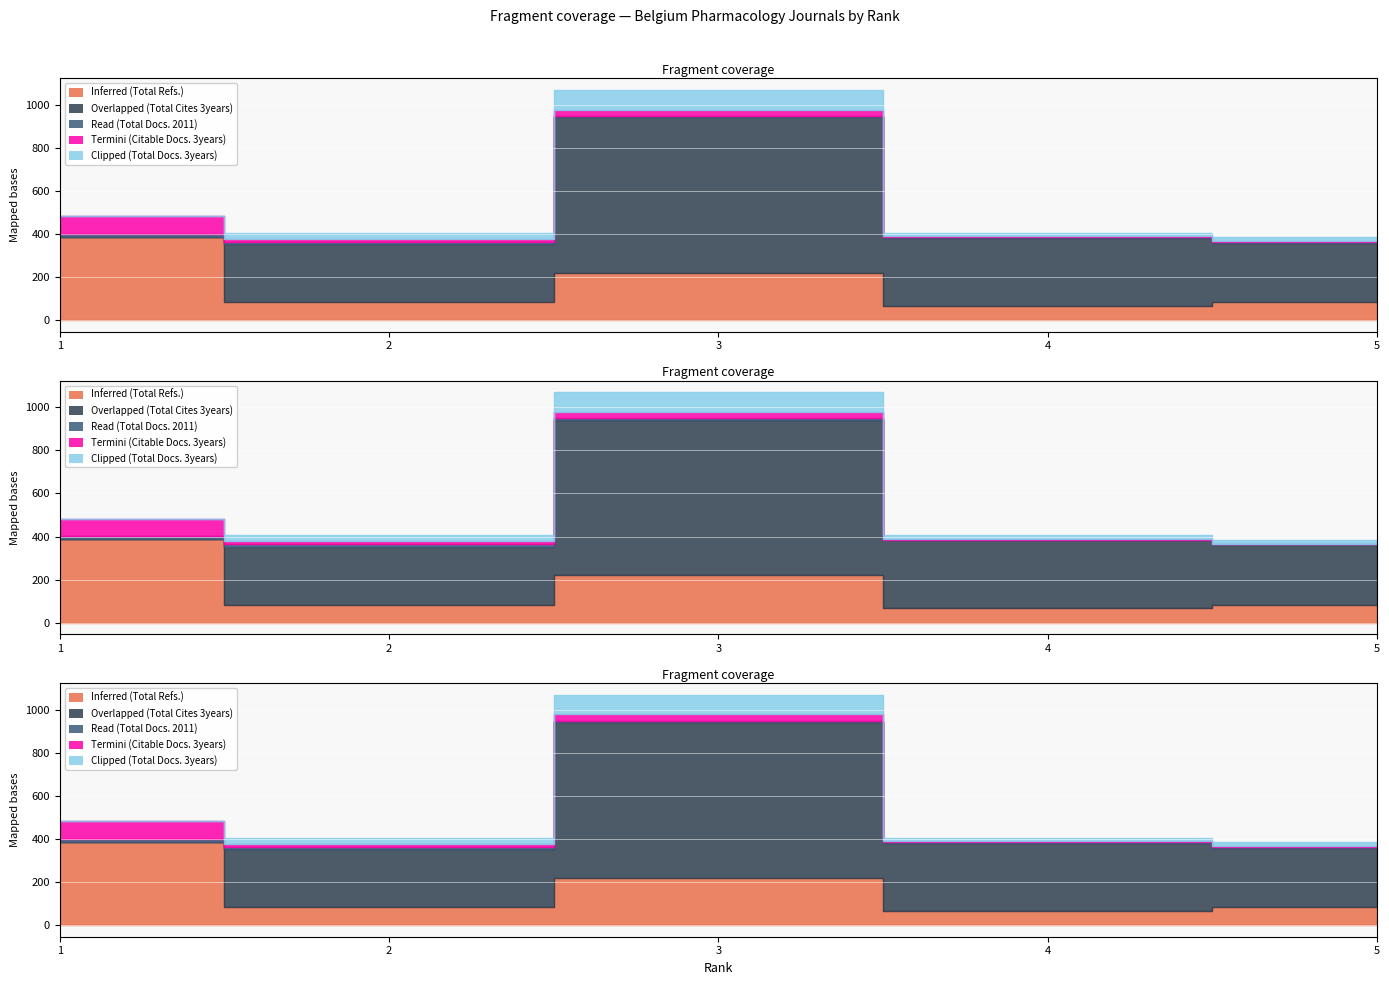

At which label is Read (Total Docs. 2011) closest to 8?

3